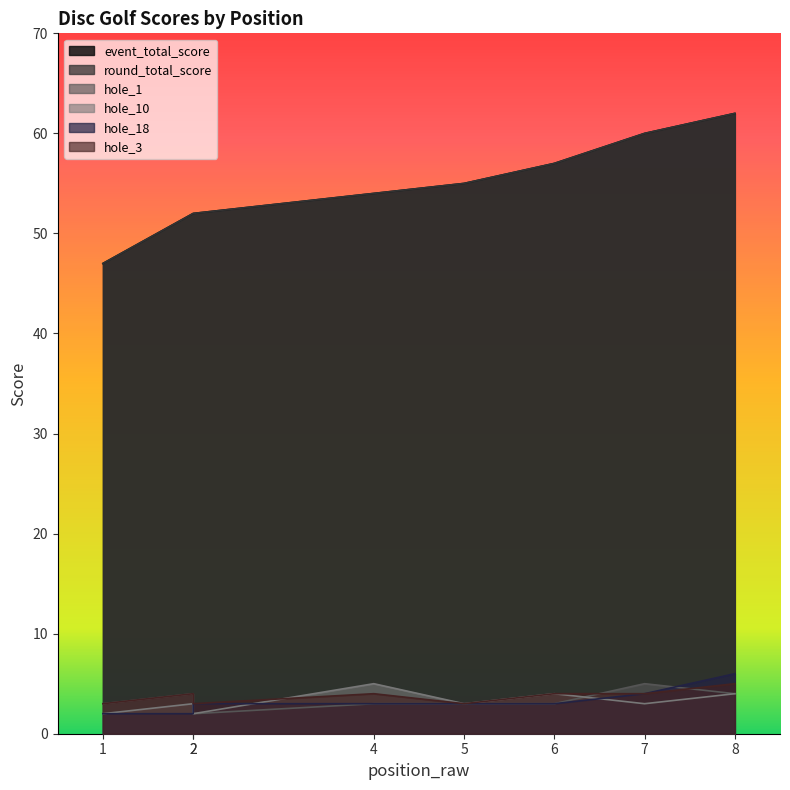

How many hole_10 values are between 3 and 4?

5